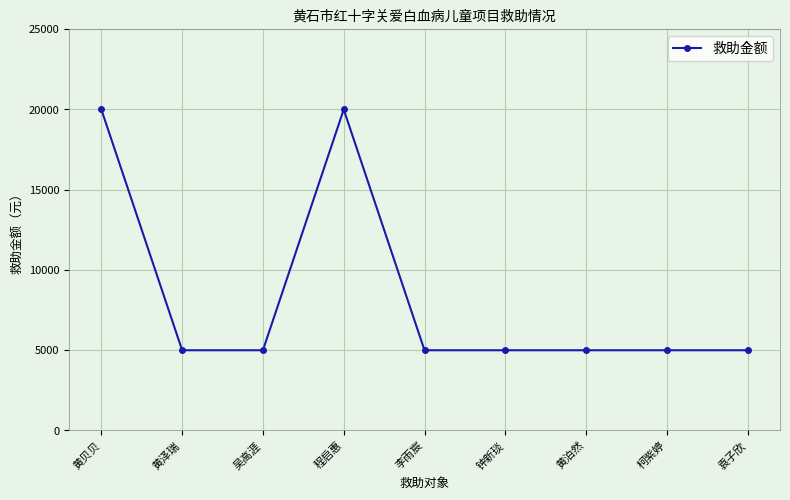

What is the difference between the second highest and minimum values?

15000